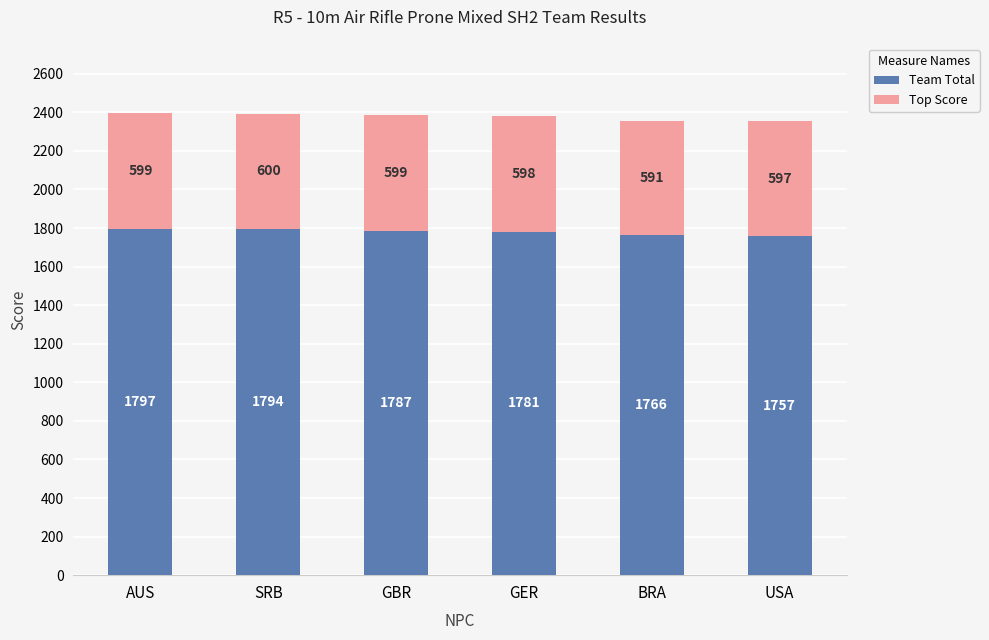

At which category is the sum across all series the highest?

AUS